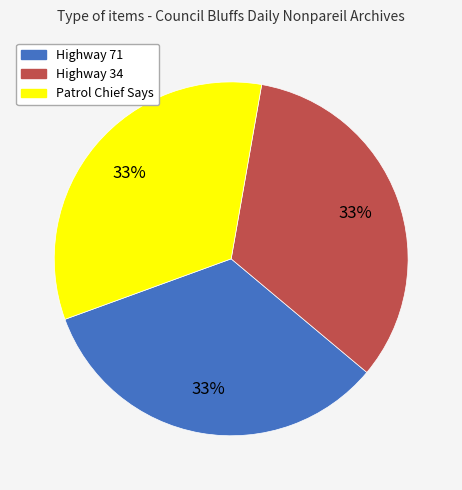

Approximately how many times larger is the value at Highway 71 compared to Patrol Chief Says?

1.0